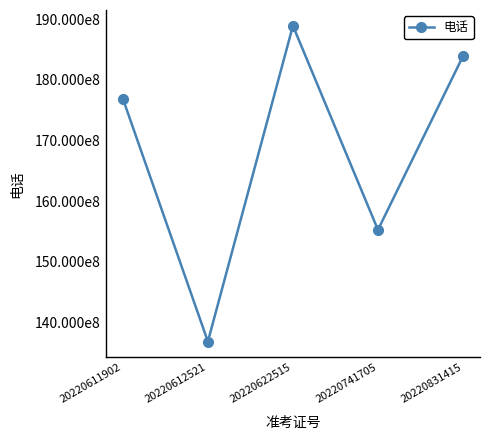

What is the smallest value displayed?

13689294604